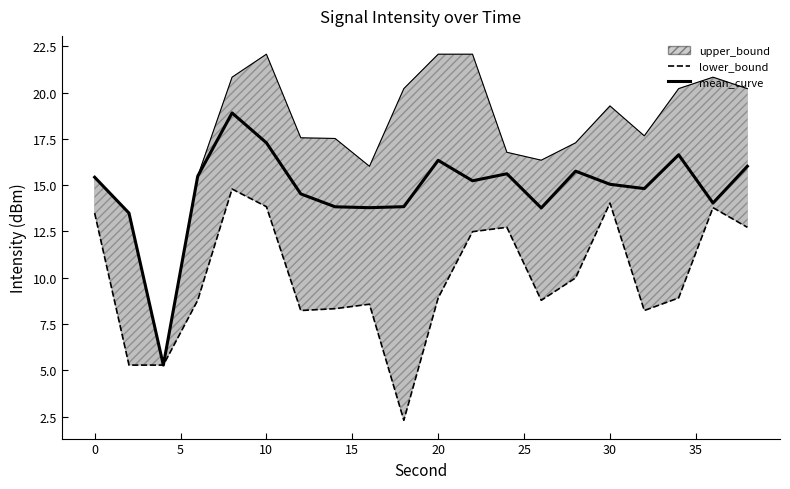

Does the chart have visible grid lines?

No